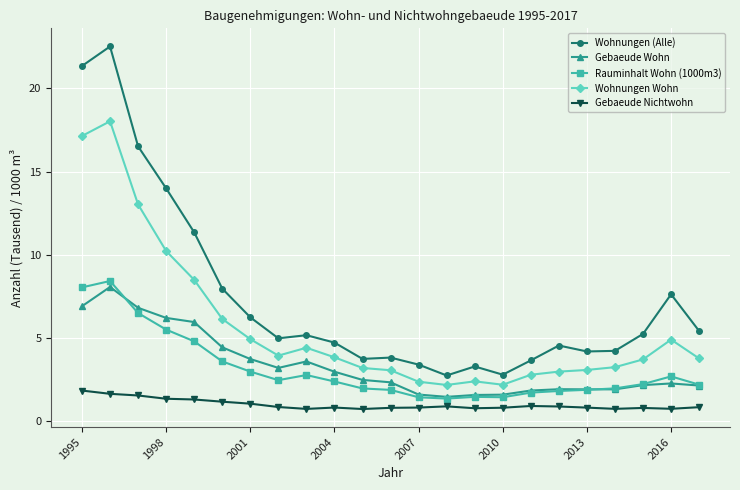

What is the difference between the second highest and second lowest values in the Rauminhalt Wohn (1000m3) series?

6.6